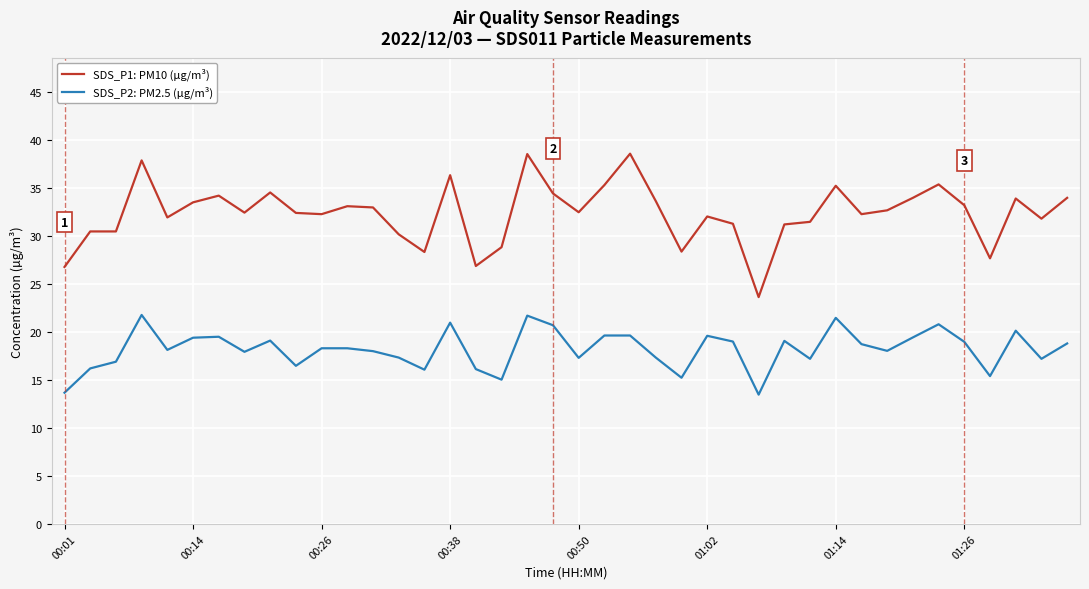

What is the sum of all SDS_P1: PM10 (µg/m³) values?

1294.4